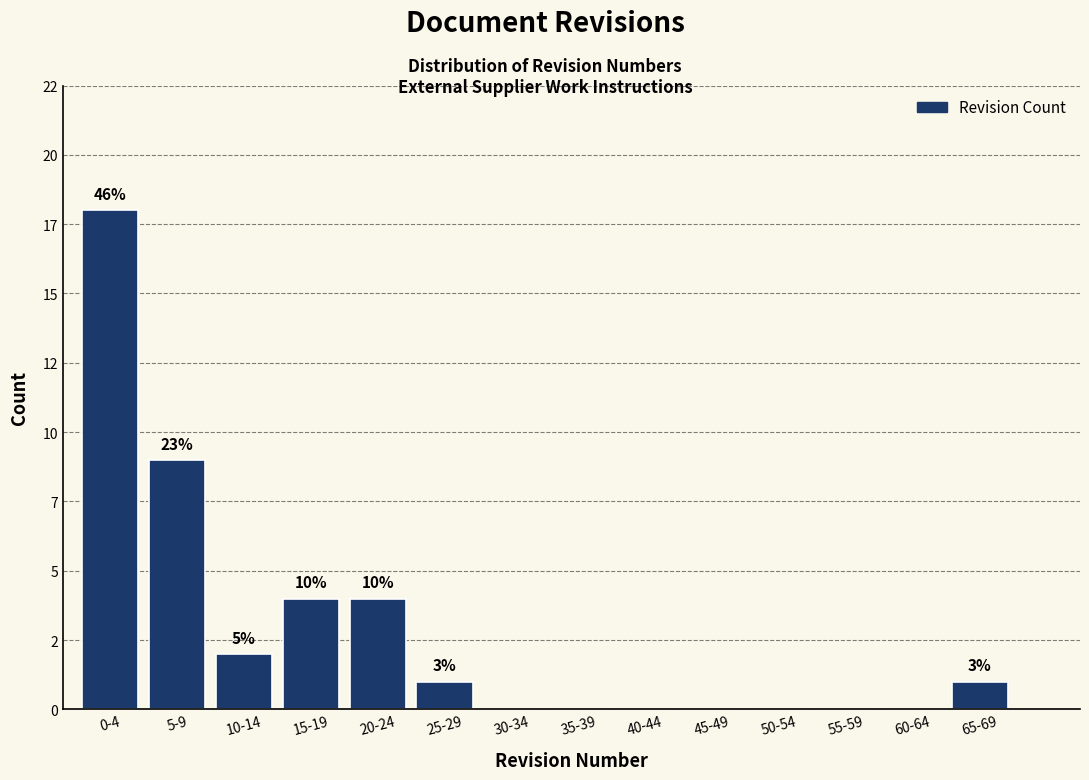

Are the bars horizontal?

No